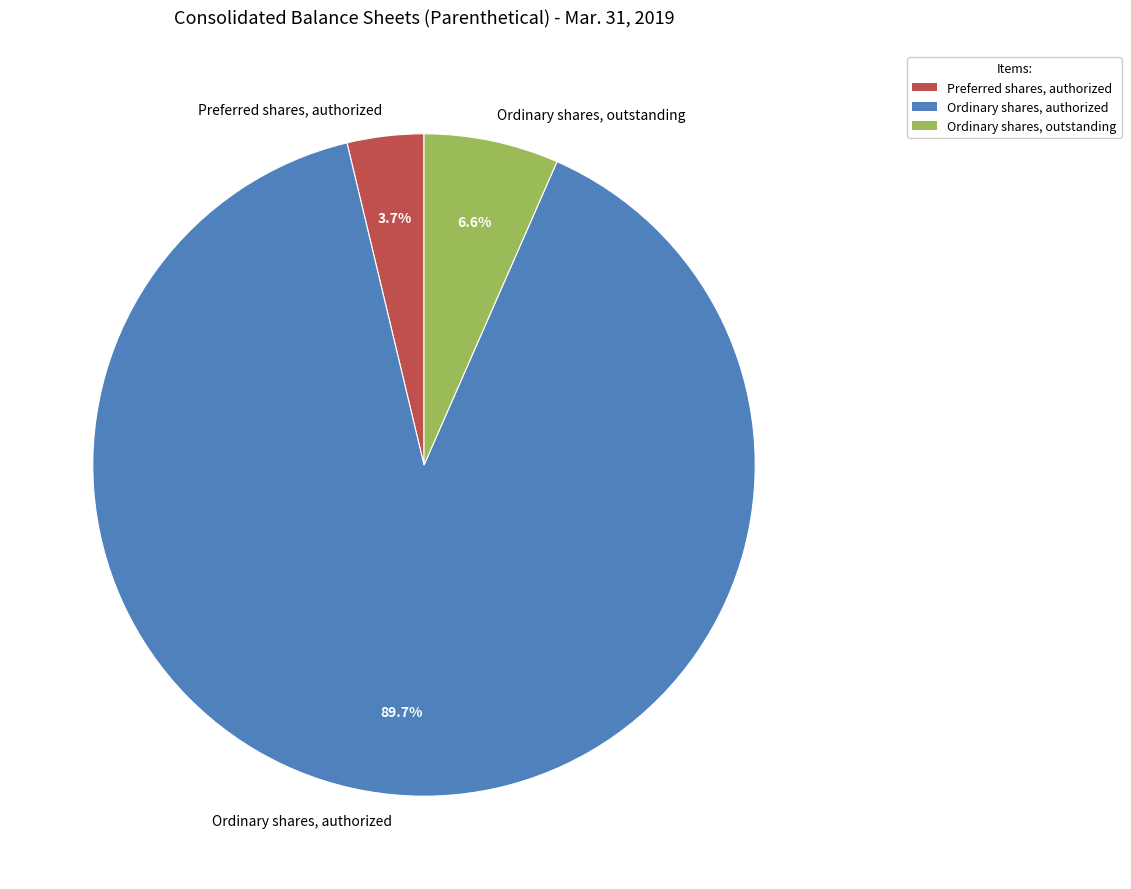

Approximately how many times larger is the value at Ordinary shares, outstanding compared to Ordinary shares, authorized?

0.1